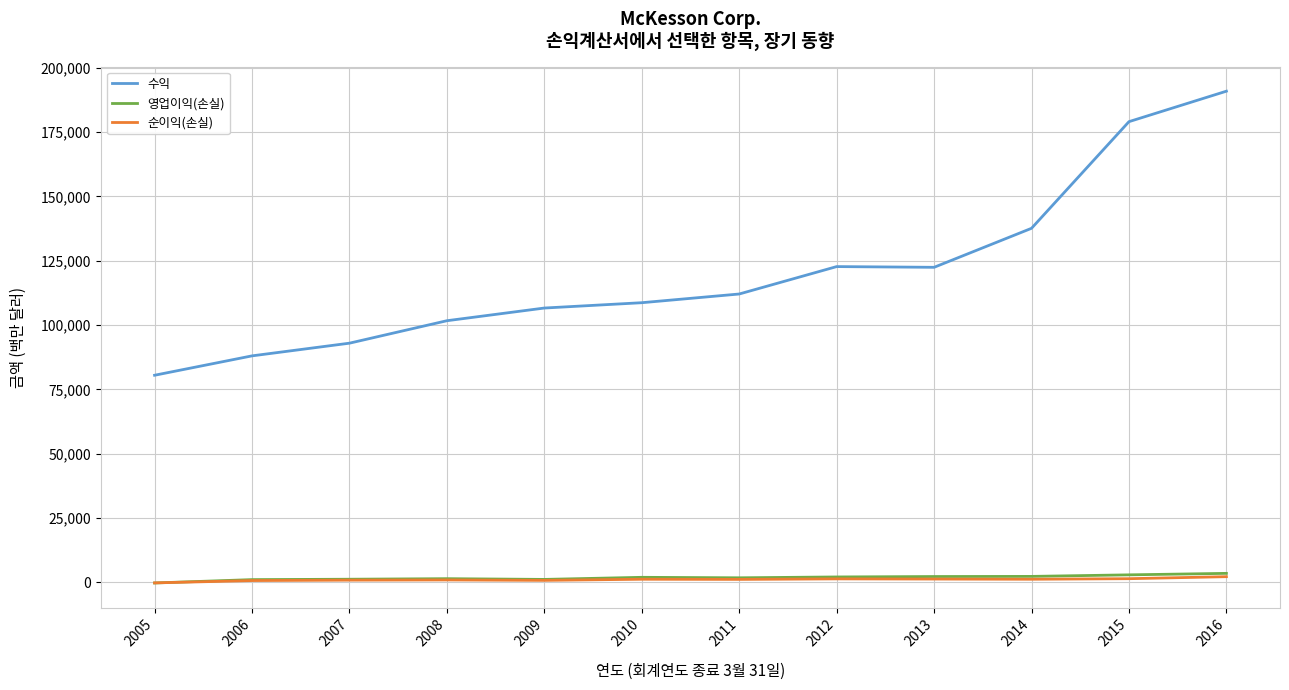

True or false: 수익 and 영업이익(손실) intersect in this chart.

False